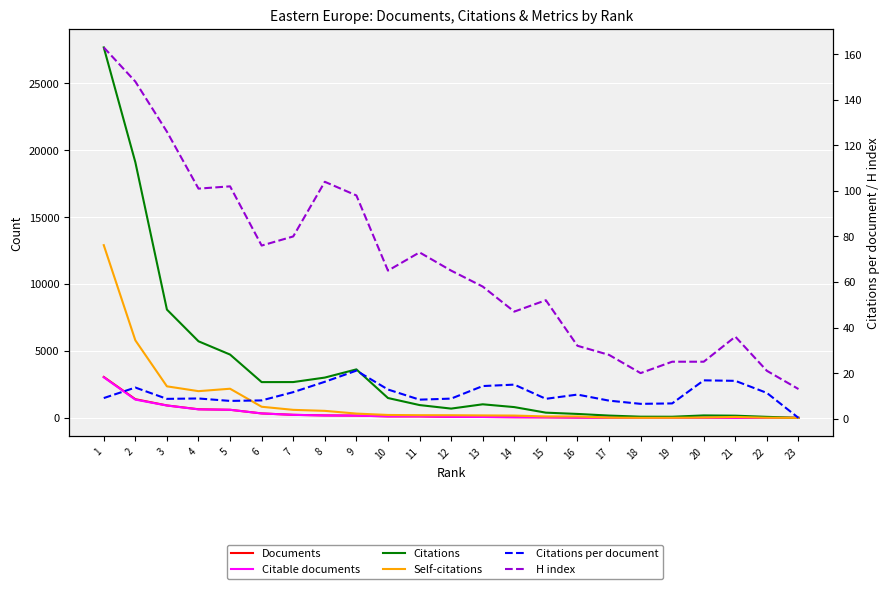

Reading left to right, list all the values displayed in this chart.

Documents: 3060.0	1398.0	931.0	646.0	607.0	334.0	230.0	186.0	172.0	116.0	115.0	79.0	71.0	54.0	45.0	28.0	22.0	14.0	13.0	11.0	10.0	7.0	3.0
Citable documents: 3034.0	1367.0	925.0	637.0	605.0	334.0	228.0	181.0	169.0	116.0	115.0	79.0	71.0	53.0	44.0	28.0	22.0	14.0	13.0	11.0	10.0	7.0	3.0
Citations: 27675.0	19099.0	8091.0	5723.0	4731.0	2674.0	2677.0	3012.0	3625.0	1485.0	959.0	695.0	1016.0	807.0	392.0	296.0	174.0	91.0	87.0	185.0	166.0	79.0	1.0
Self-citations: 12903.0	5796.0	2358.0	1998.0	2179.0	833.0	601.0	526.0	323.0	219.0	202.0	200.0	186.0	175.0	109.0	109.0	24.0	7.0	10.0	29.0	72.0	14.0	0.0
Citations per document: 9.0	13.7	8.7	8.9	7.8	8.0	11.6	16.2	21.1	12.8	8.3	8.8	14.3	14.9	8.7	10.6	7.9	6.5	6.7	16.8	16.6	11.3	0.3
H index: 163.0	148.0	126.0	101.0	102.0	76.0	80.0	104.0	98.0	65.0	73.0	65.0	58.0	47.0	52.0	32.0	28.0	20.0	25.0	25.0	36.0	21.0	13.0